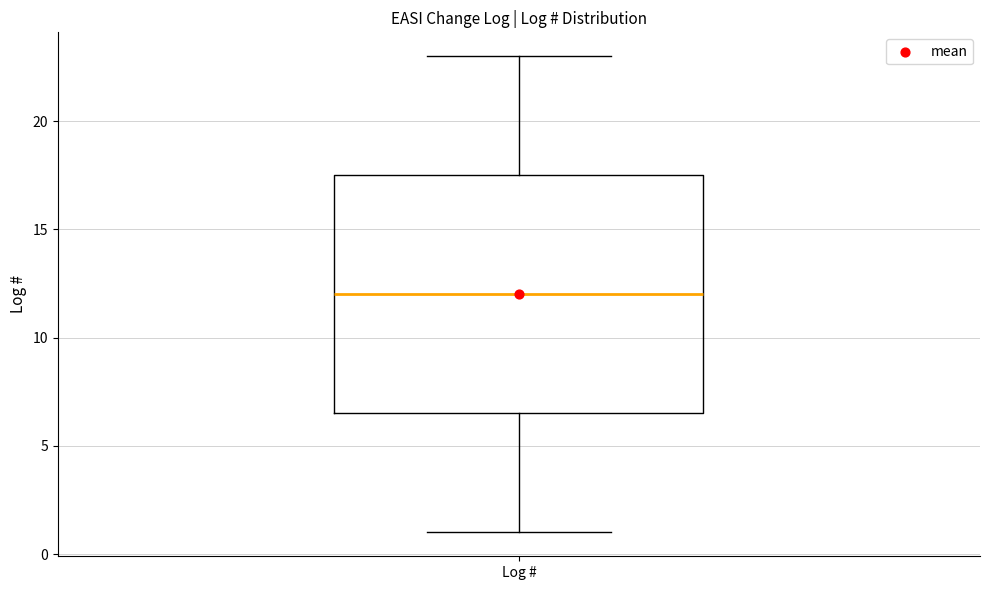

Where does the upper whisker of the box for Log # end on the y-axis? The values are not printed on the chart, so give them approximately, as read against the axis.

23.0